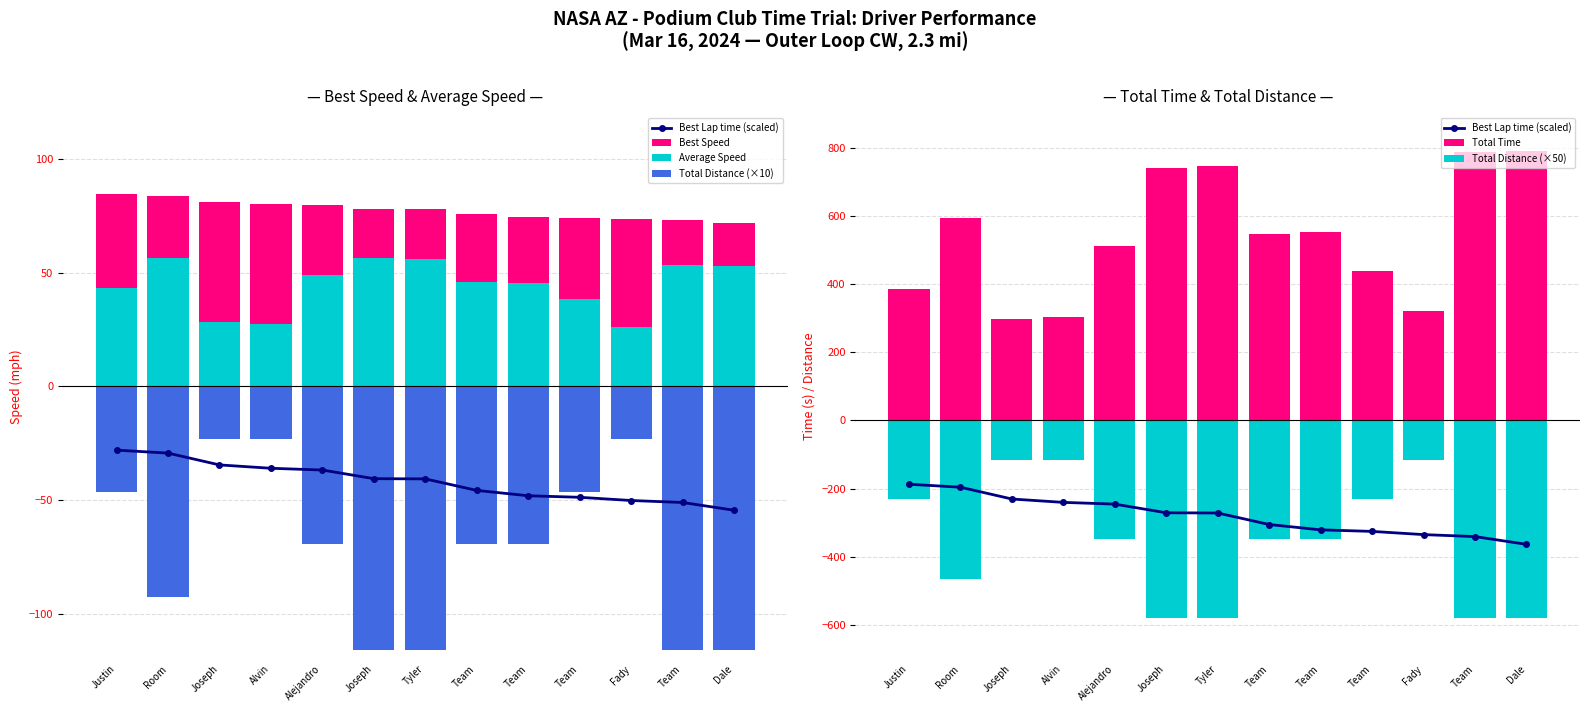

Between Joseph and Dale, which is larger?

Joseph